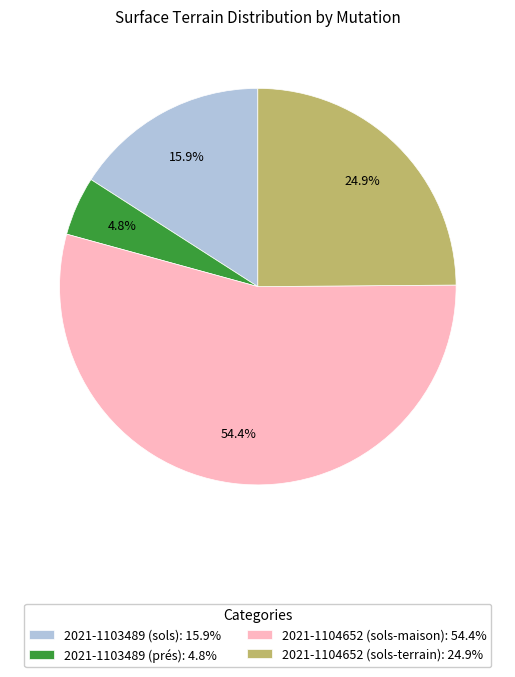

The 2021-1103489 (sols) slice represents 26% of the pie. True or false?

False